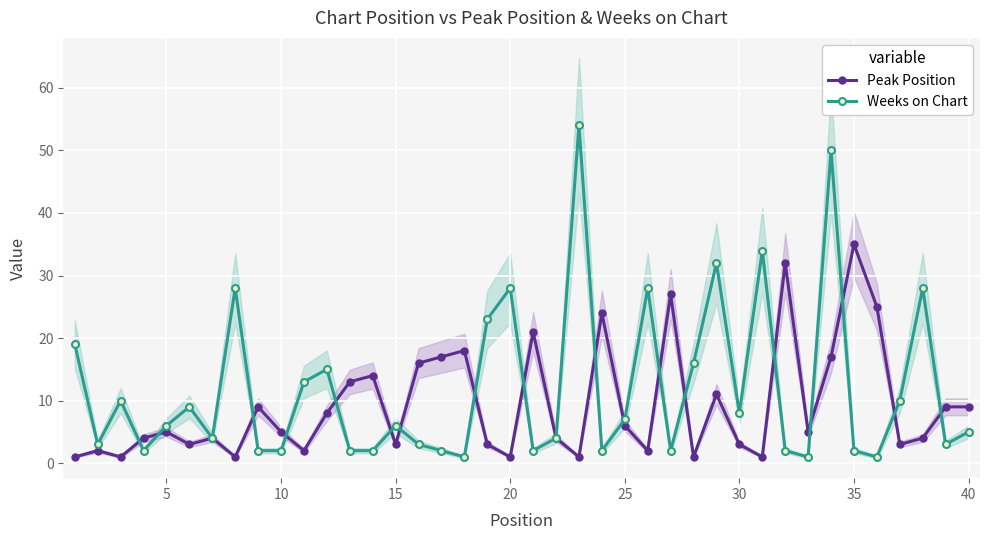

What is the difference between the highest and lowest values at 20?

1